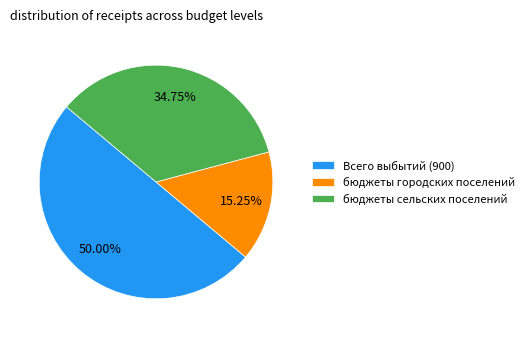

To the nearest percent, what is the average slice percentage?

33%